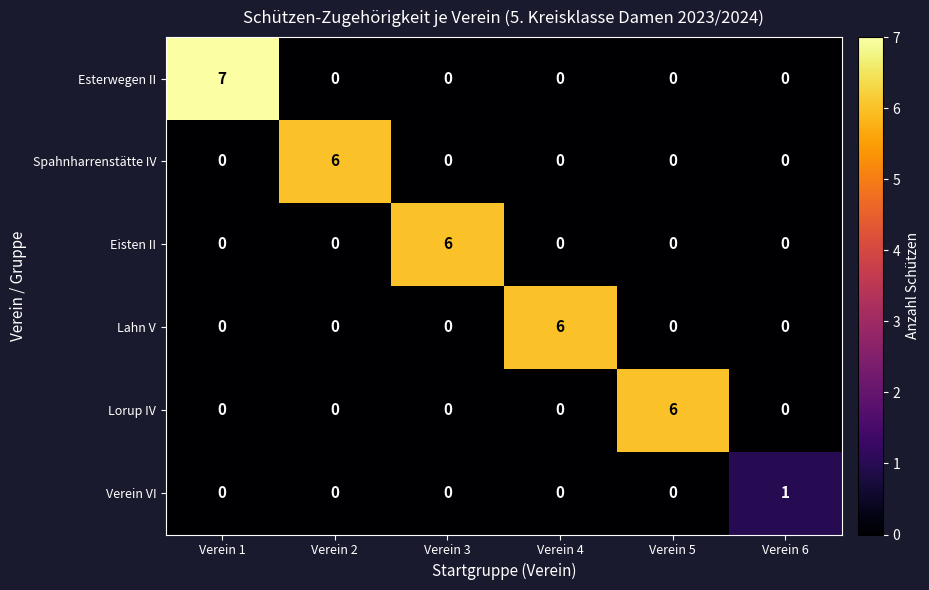

At which category does the chart reach its peak across all series?

Verein 1